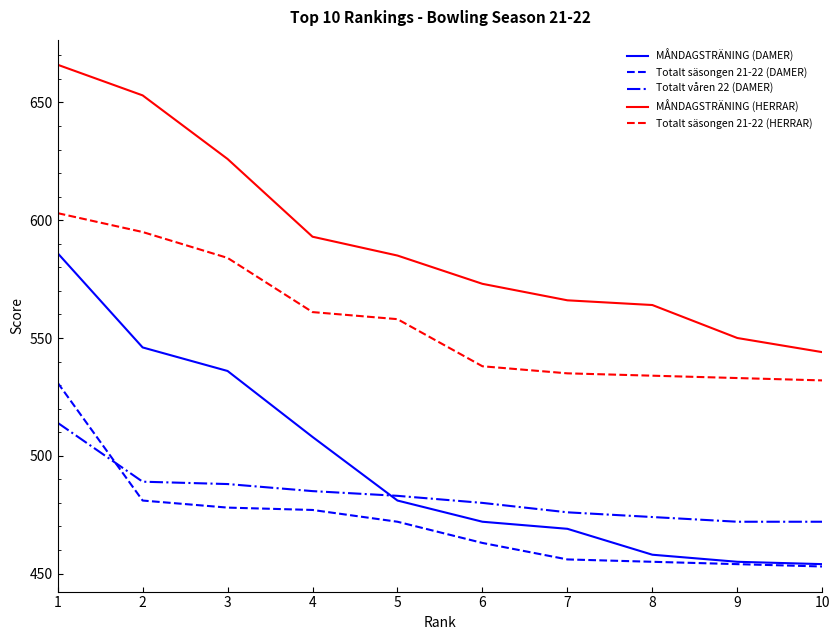

Which series has the largest total across all categories?

MÅNDAGSTRÄNING (HERRAR)